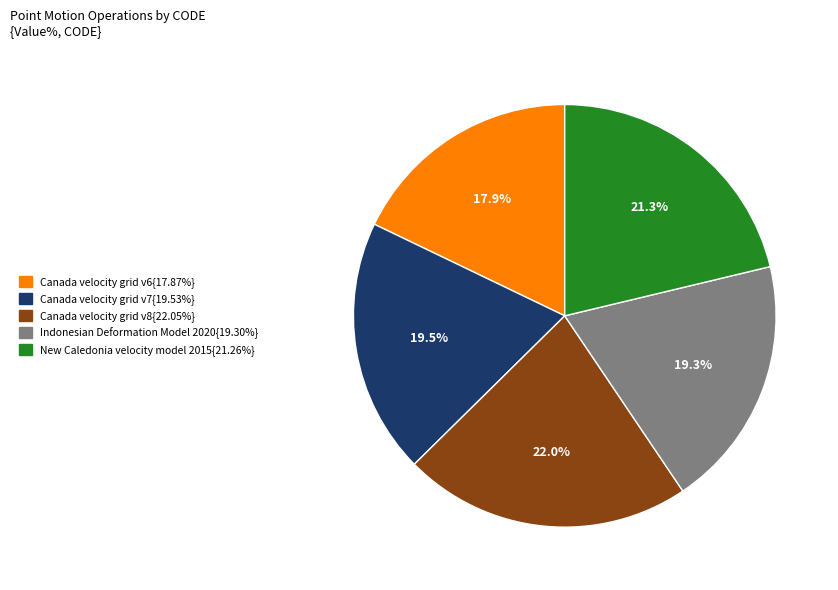

How many segments does this pie chart have?

5